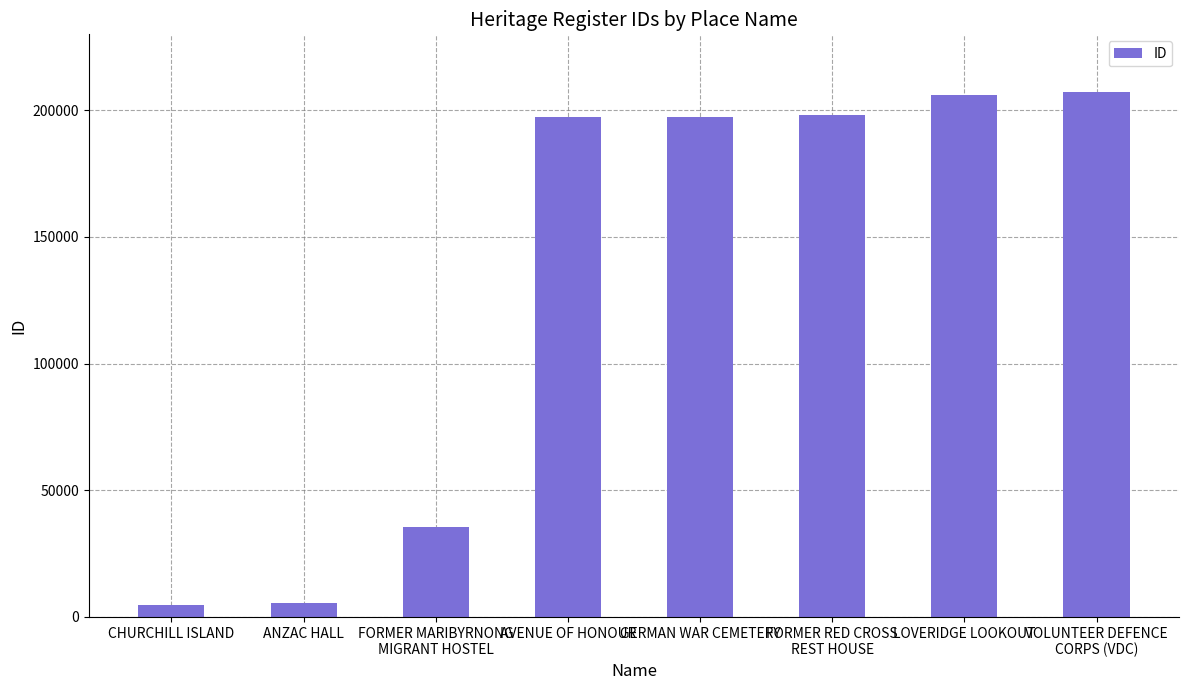

What is the change in value from FORMER RED CROSS
REST HOUSE to LOVERIDGE LOOKOUT?

+8286